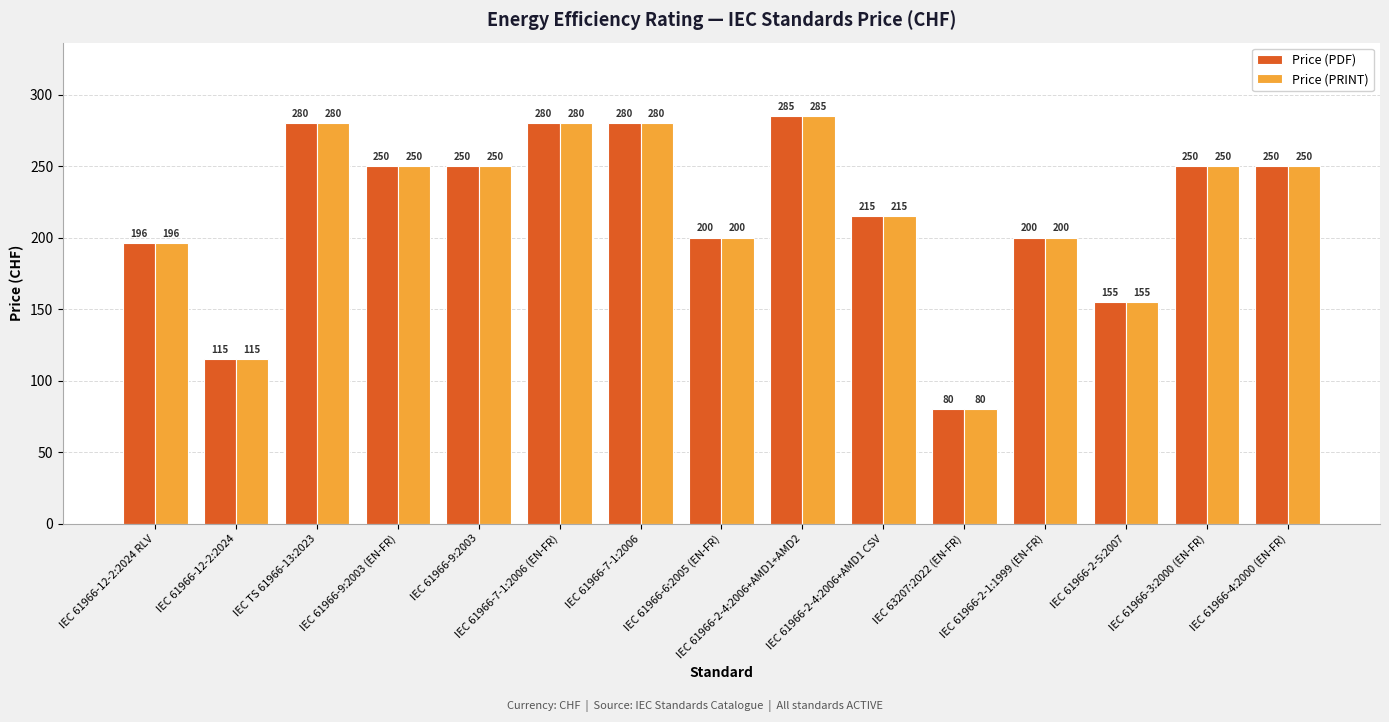

What is the value of the Price (PRINT) bar at the 13th from the left?

155